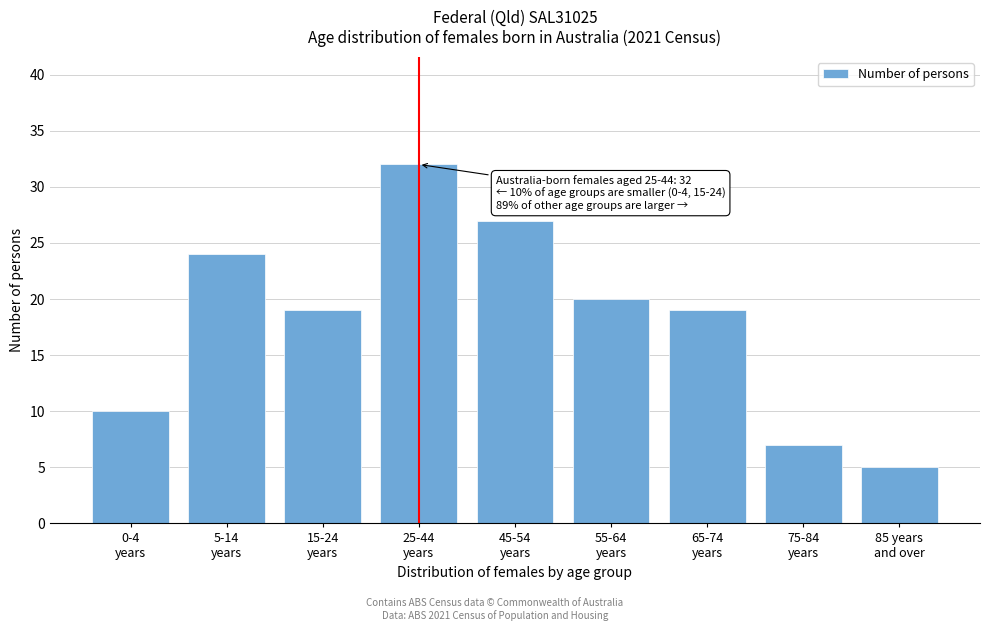

Reading left to right, list all the values displayed in this chart.

10	24	19	32	27	20	19	7	5